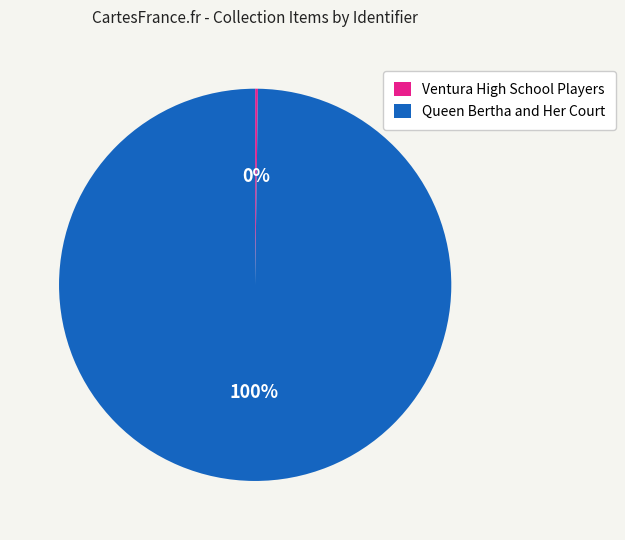

The Queen Bertha and Her Court slice represents 94% of the pie. True or false?

False